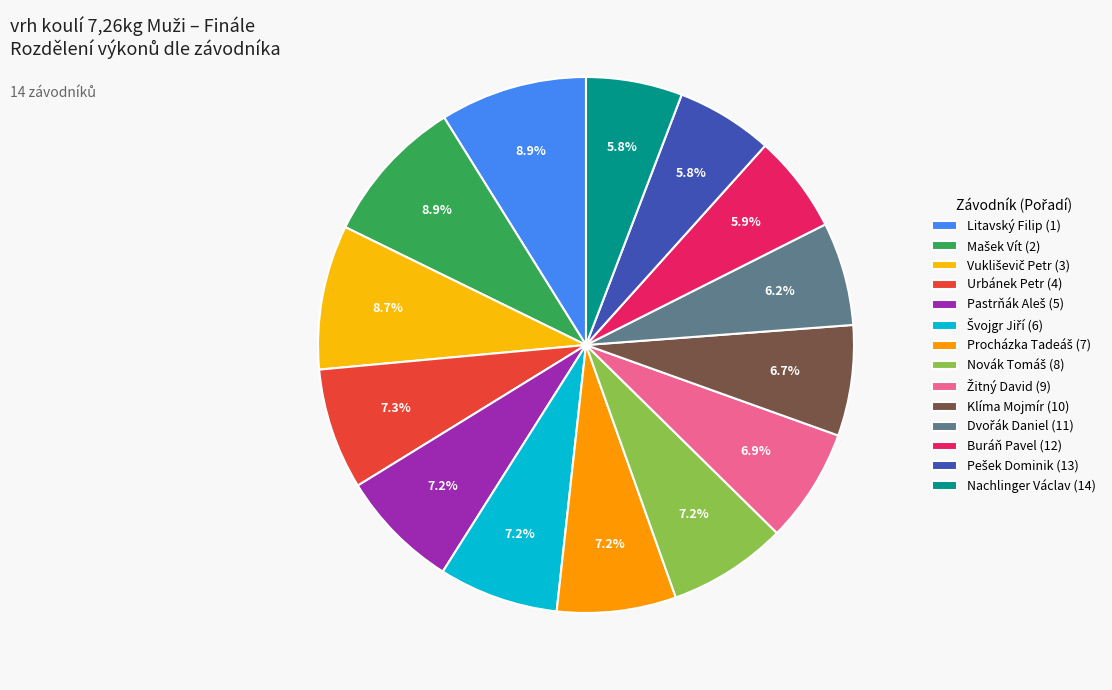

How many segments does this pie chart have?

14